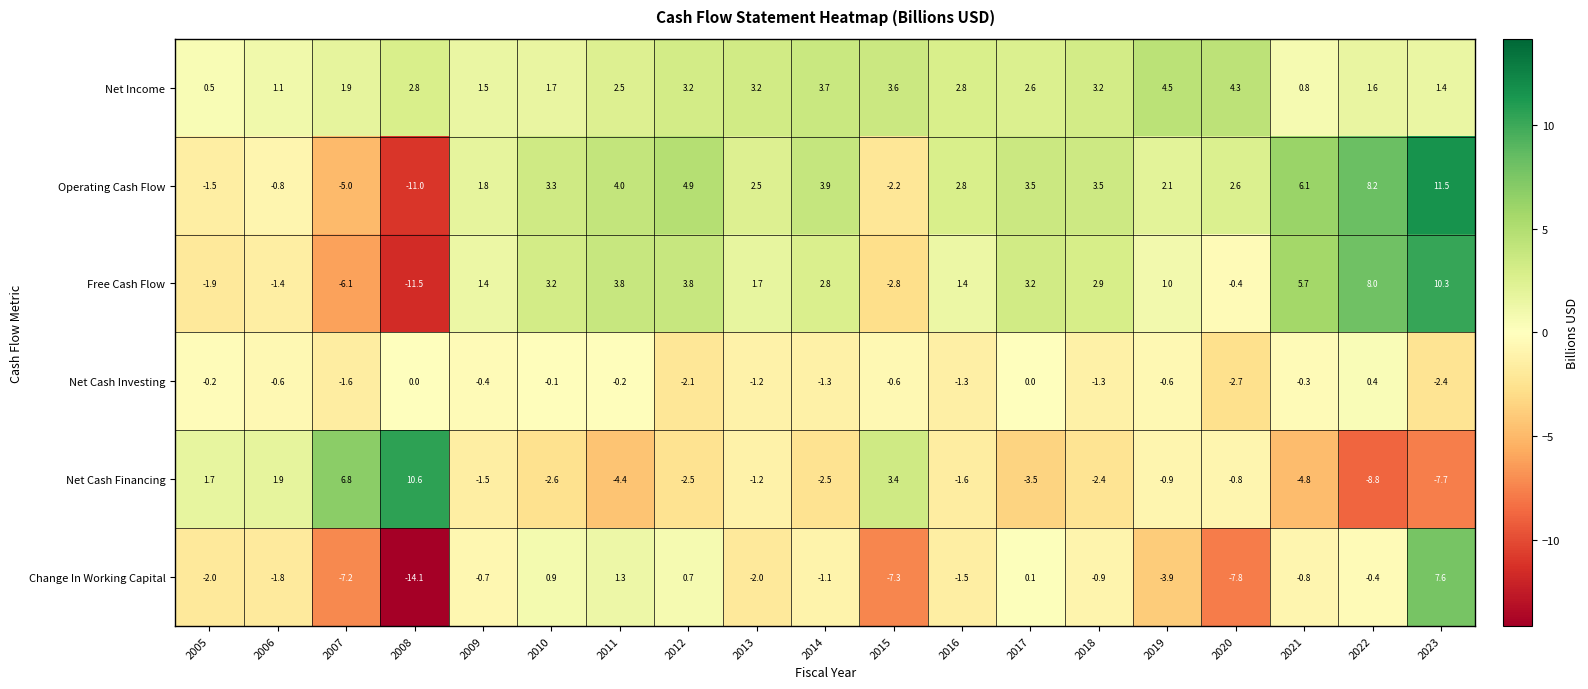

Which series changed the most between 2018 and 2019?

Change In Working Capital